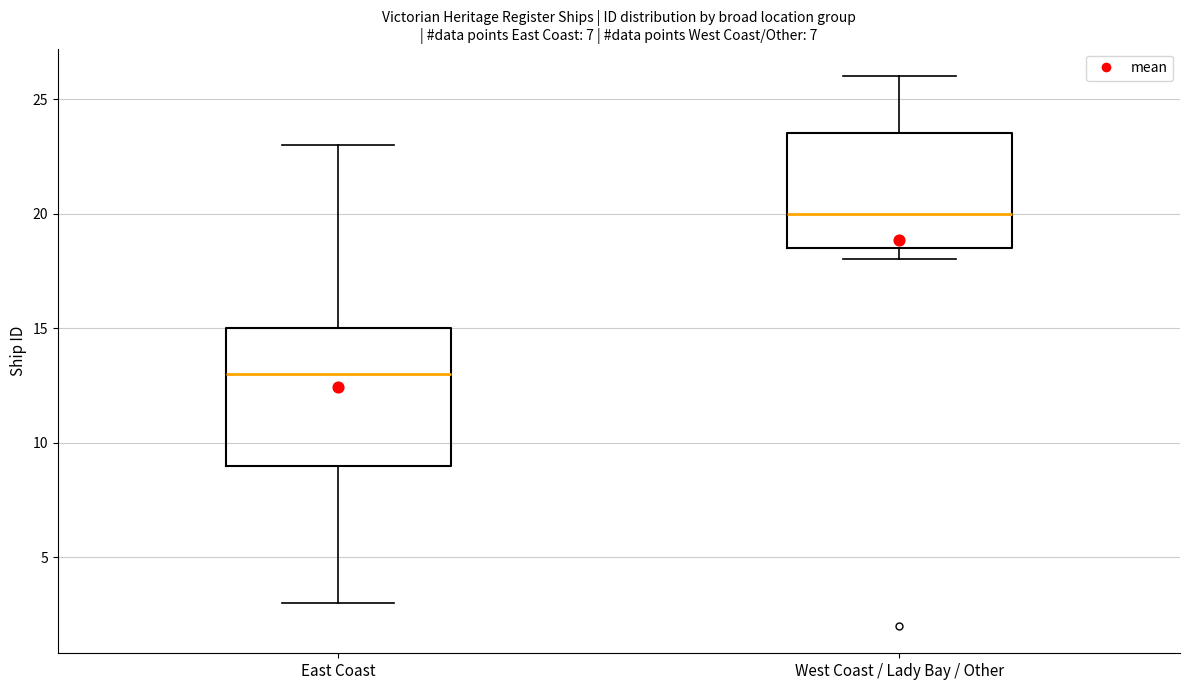

Where does the lower whisker of the box for East Coast end on the y-axis? The values are not printed on the chart, so give them approximately, as read against the axis.

3.0